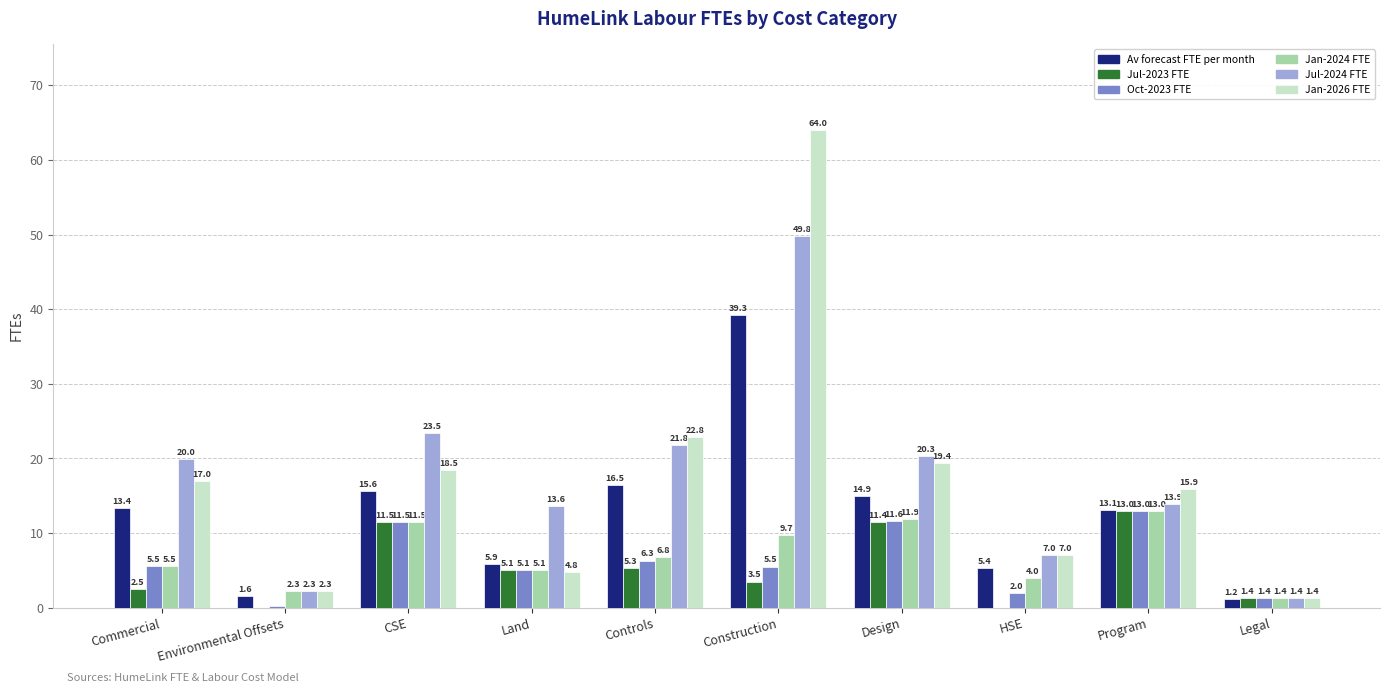

What is the sum of all Av forecast FTE per month values?

126.8